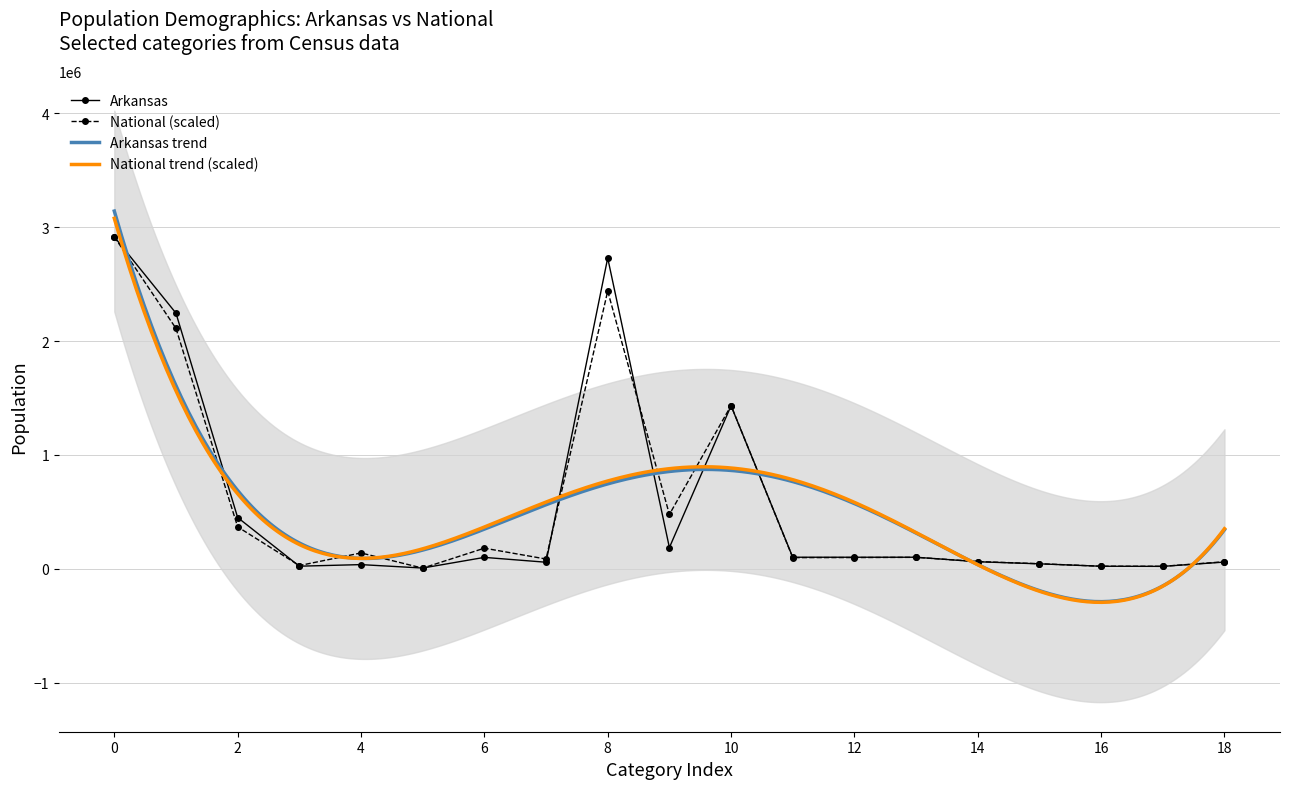

True or false: Arkansas has more than 1 interior local peaks.

True